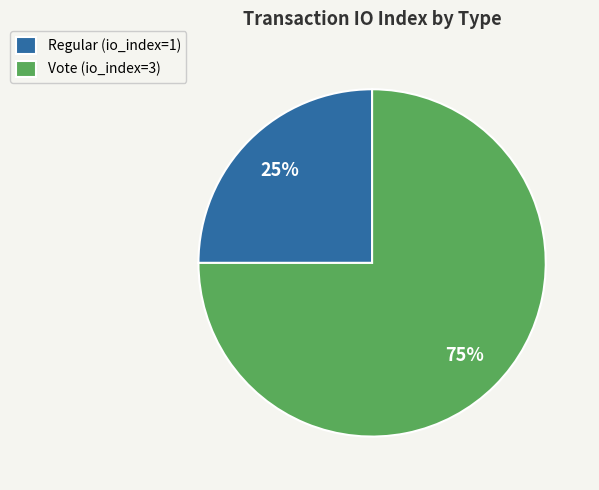

Which has a higher value, Regular or Vote?

Vote